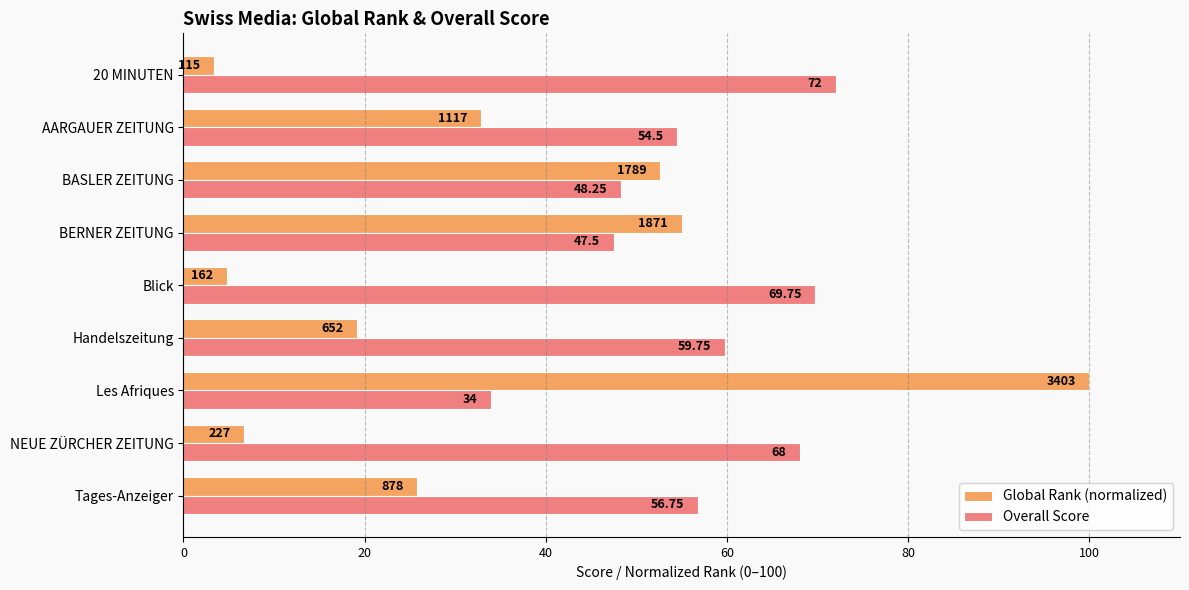

Which category has the highest value in the Global Rank (normalized) series?

Les Afriques